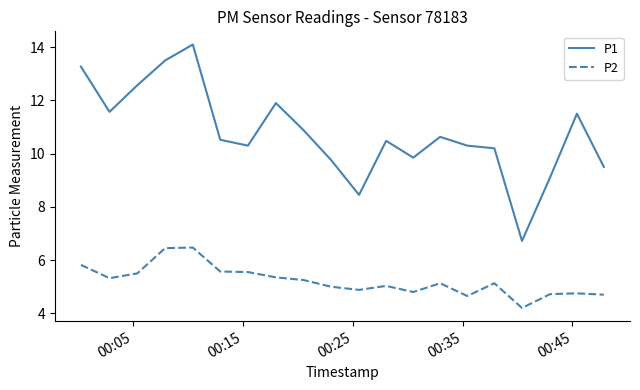

Which series has the widest spread of values?

P1